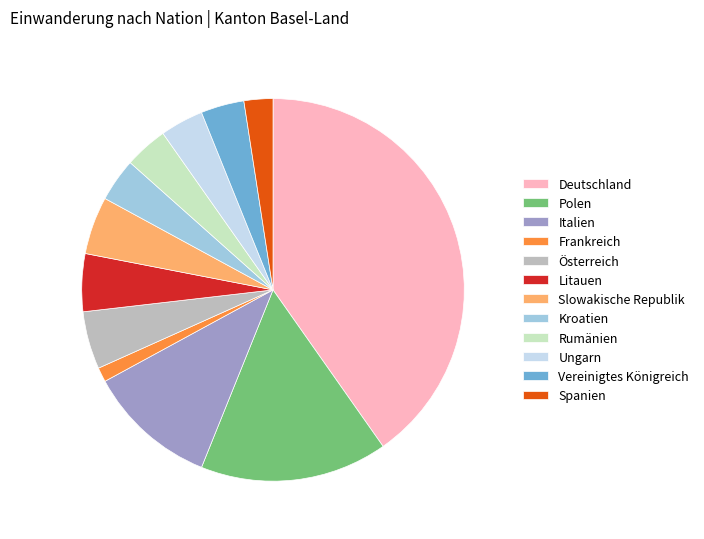

Between Frankreich and Slowakische Republik, which is larger?

Slowakische Republik